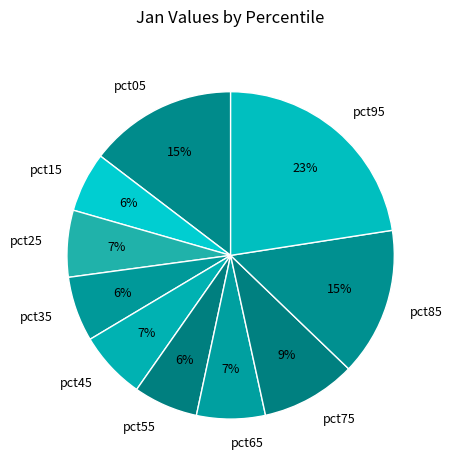

To the nearest percent, what is the difference between the largest and smallest slice percentages?

17%